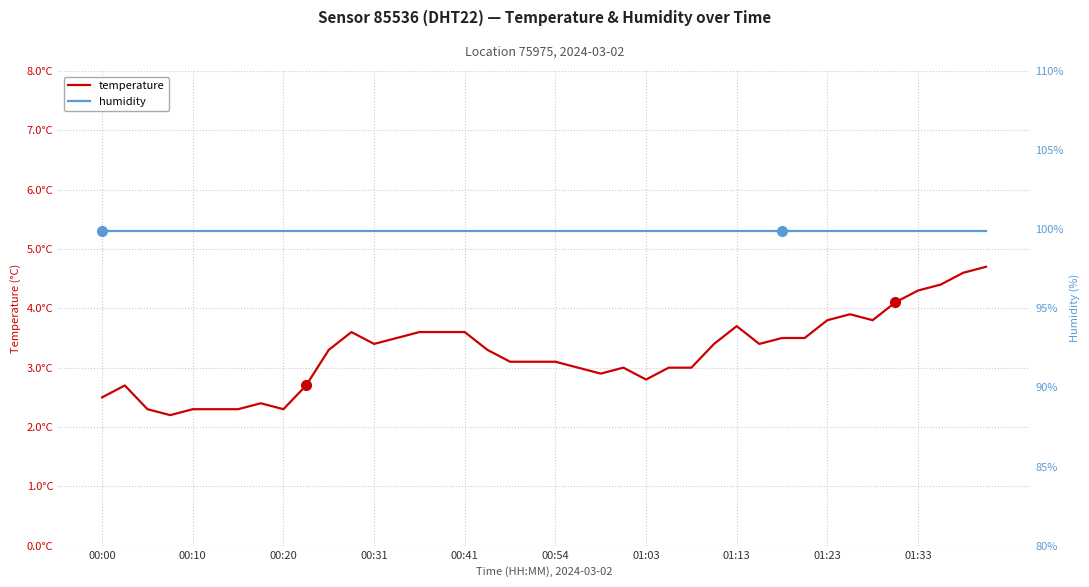

Rank the series at 00:20 from lowest to highest value.

temperature, humidity